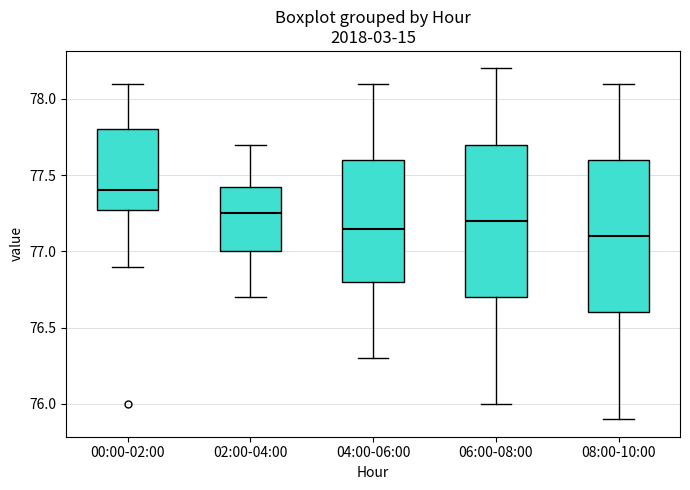

Where is the lower edge of the box for 00:00-02:00 on the y-axis? The values are not printed on the chart, so give them approximately, as read against the axis.

77.30